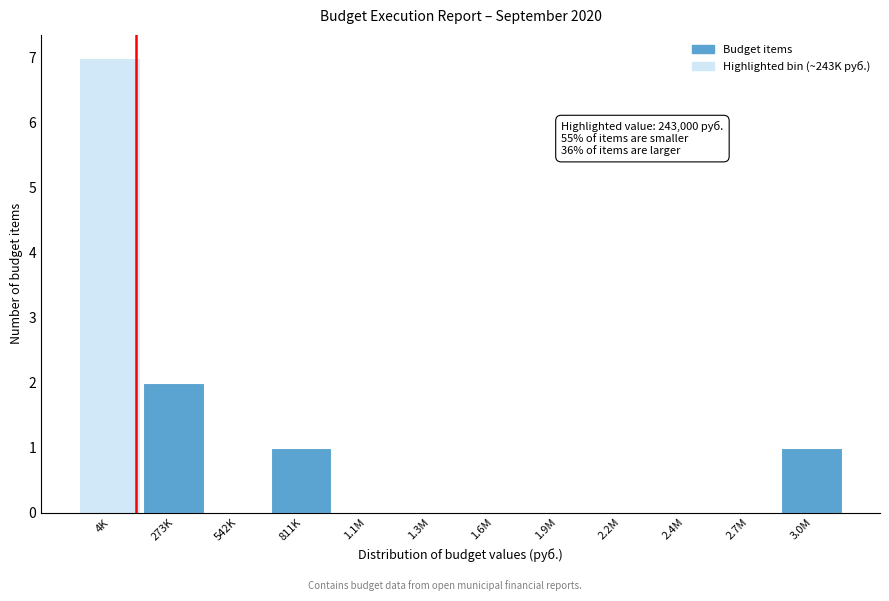

Reading left to right, transcribe all the data shown in this chart.

4K=7	273K=2	542K=0	811K=1	1.1M=0	1.3M=0	1.6M=0	1.9M=0	2.2M=0	2.4M=0	2.7M=0	3.0M=1